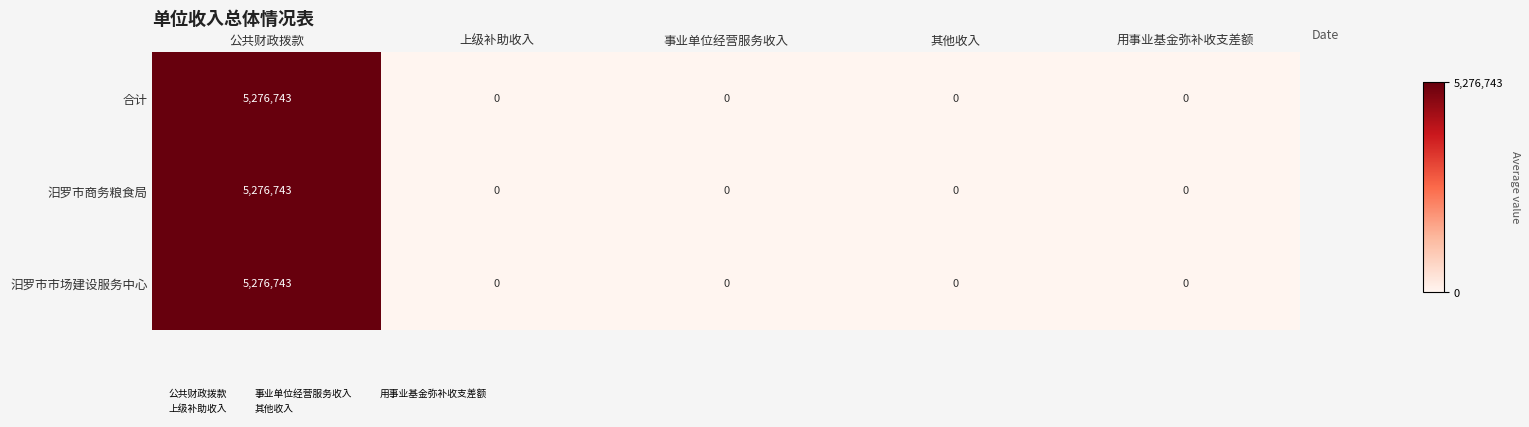

Reading left to right, extract all data points from this chart.

合计: 公共财政拨款=5276743	上级补助收入=0	事业单位经营服务收入=0	其他收入=0	用事业基金弥补收支差额=0
汨罗市商务粮食局: 公共财政拨款=5276743	上级补助收入=0	事业单位经营服务收入=0	其他收入=0	用事业基金弥补收支差额=0
汨罗市市场建设服务中心: 公共财政拨款=5276743	上级补助收入=0	事业单位经营服务收入=0	其他收入=0	用事业基金弥补收支差额=0